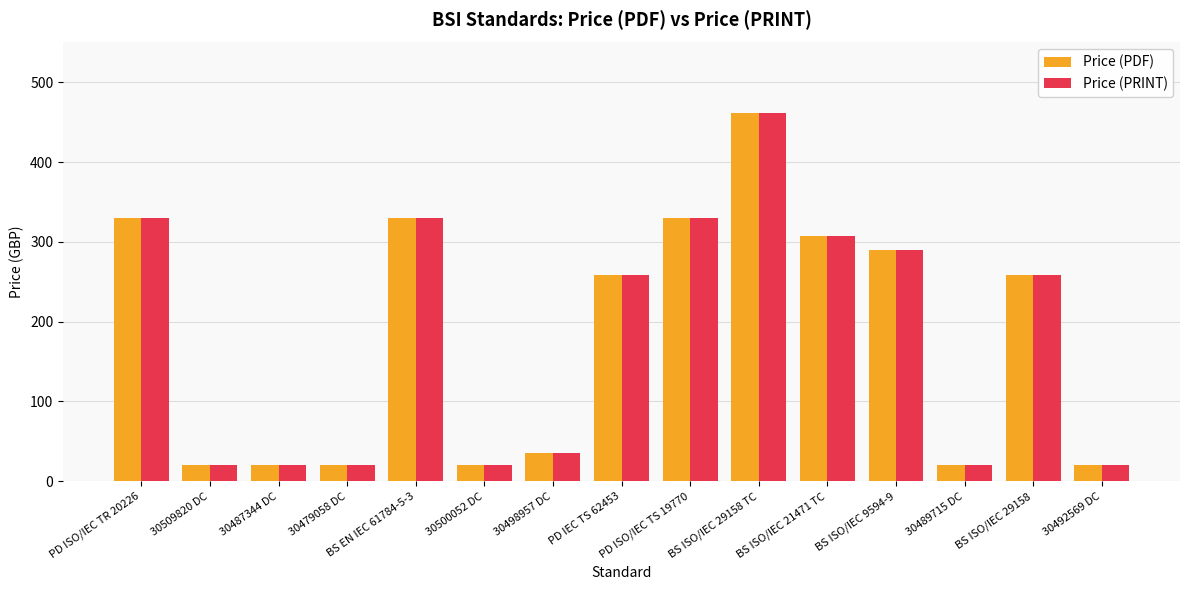

At how many categories does at least one series exceed 162?

8